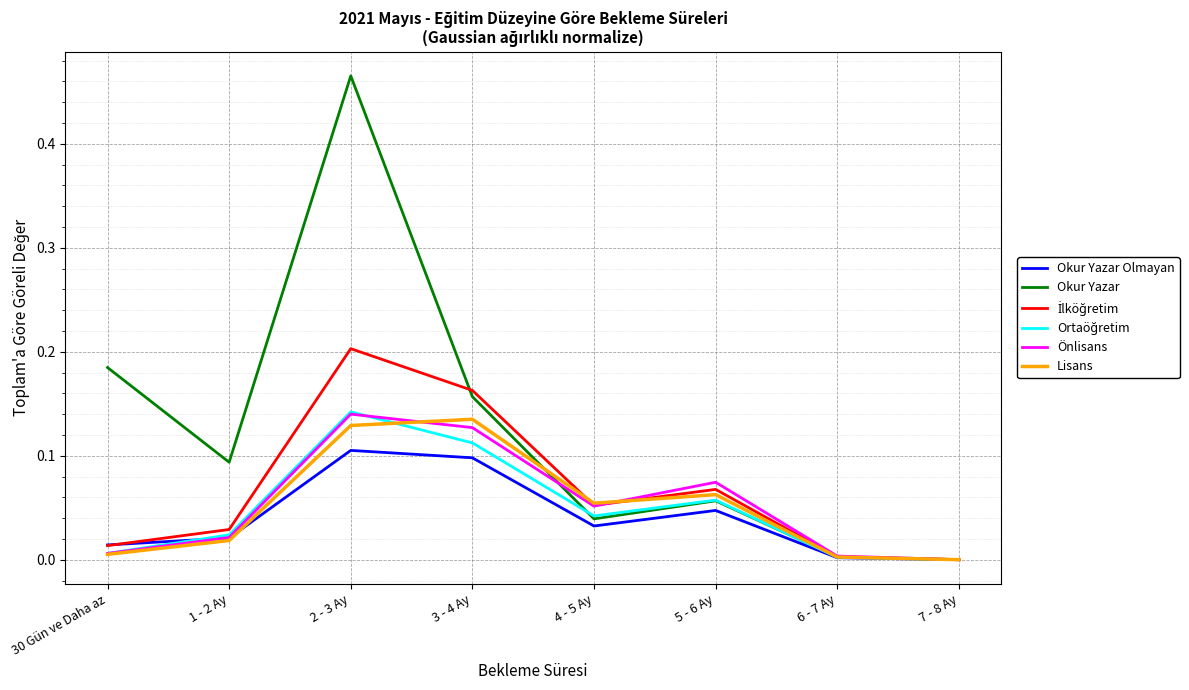

Is it true that Lisans equals 0.1 at 5 - 6 Ay?

True